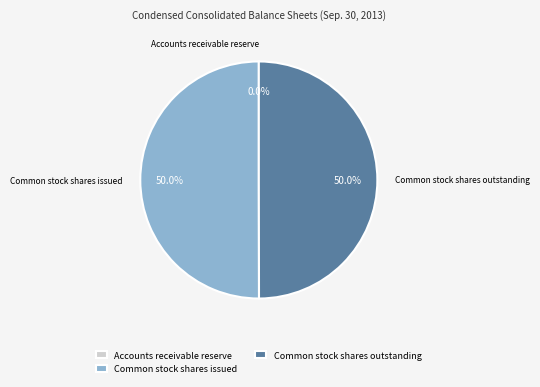

What portion of the pie excludes Common stock shares outstanding?

50.0%